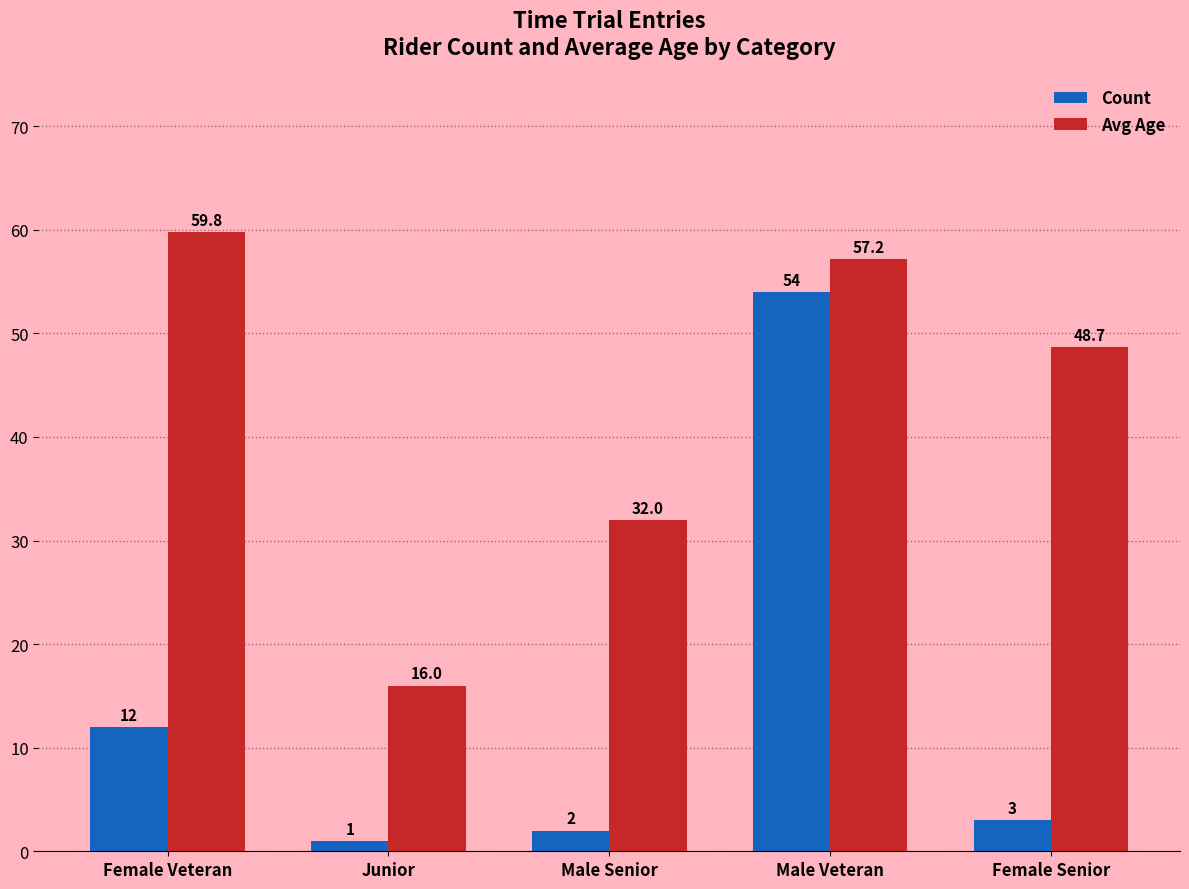

Rank the series by their average value, from lowest to highest.

Count, Avg Age